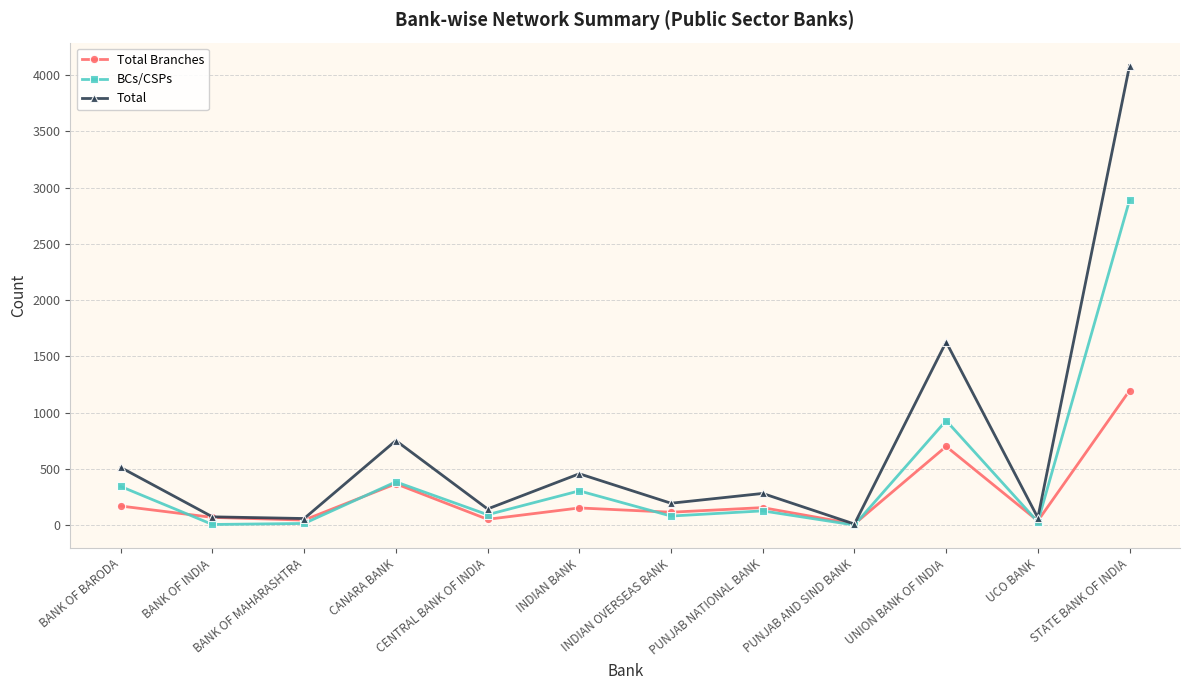

Which series has the largest range (max minus min)?

Total